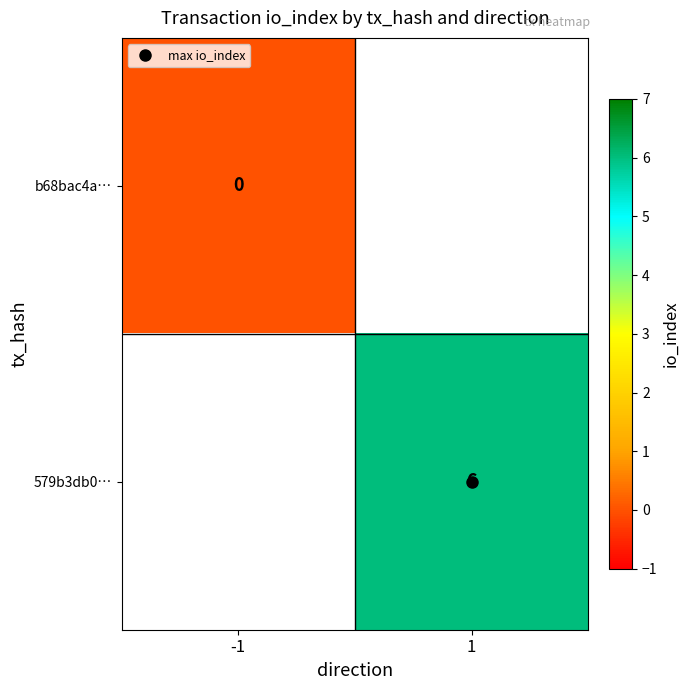

List the series in order of their peak value, lowest first.

b68bac4a…, 579b3db0…